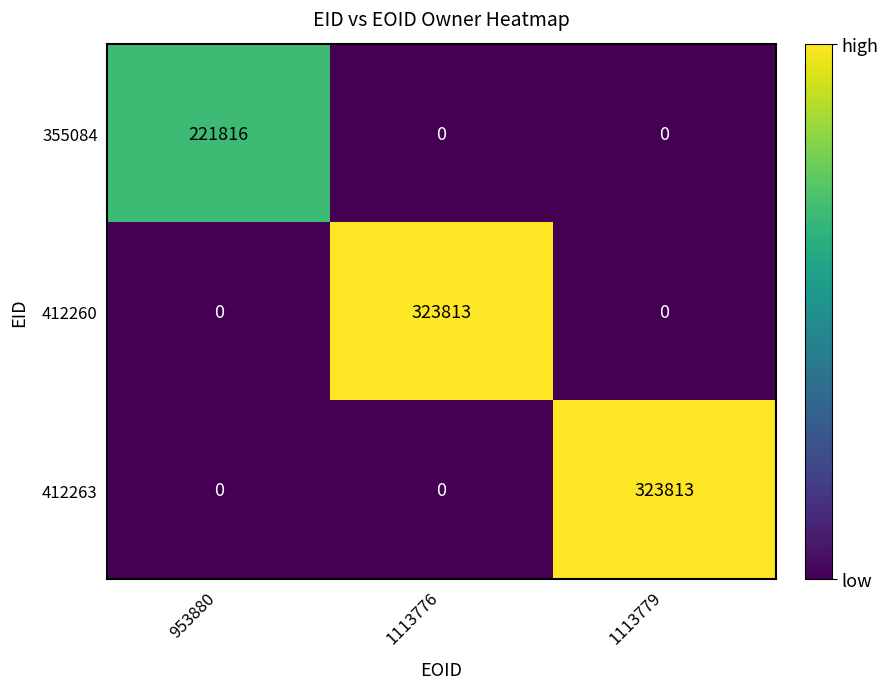

What is the total value across all series at 1113779?

323813